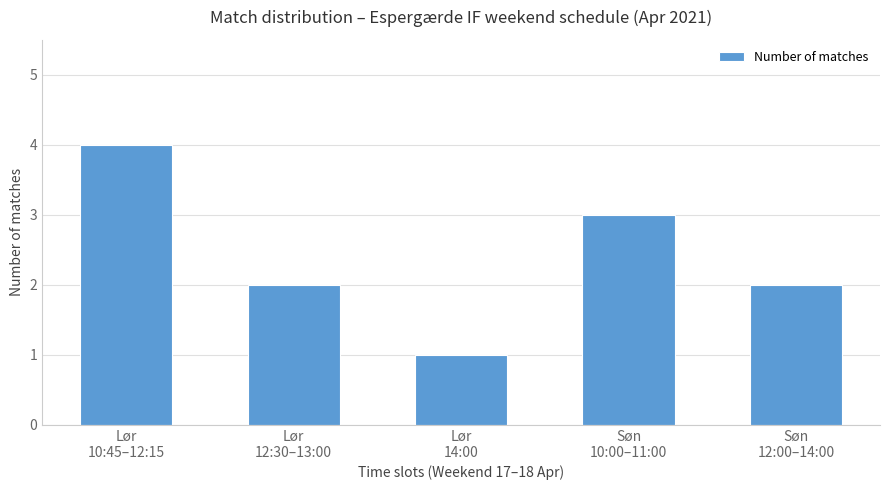

What is the sum of all values?

12